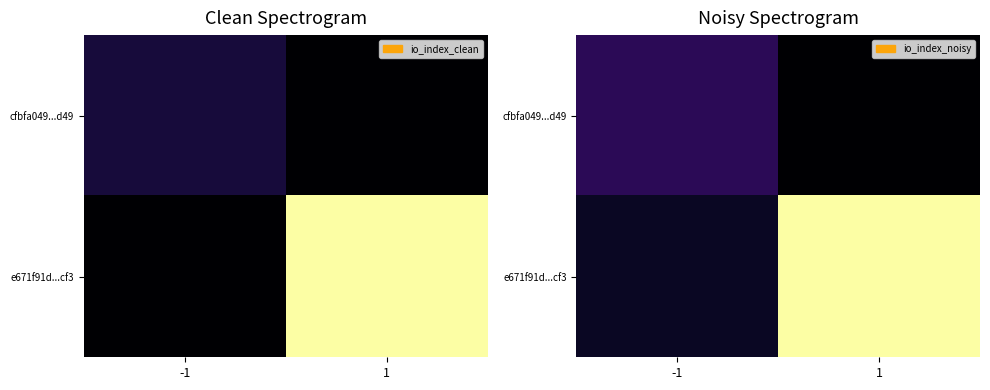

How many values in the e671f91d...cf3 series exceed 21?

1